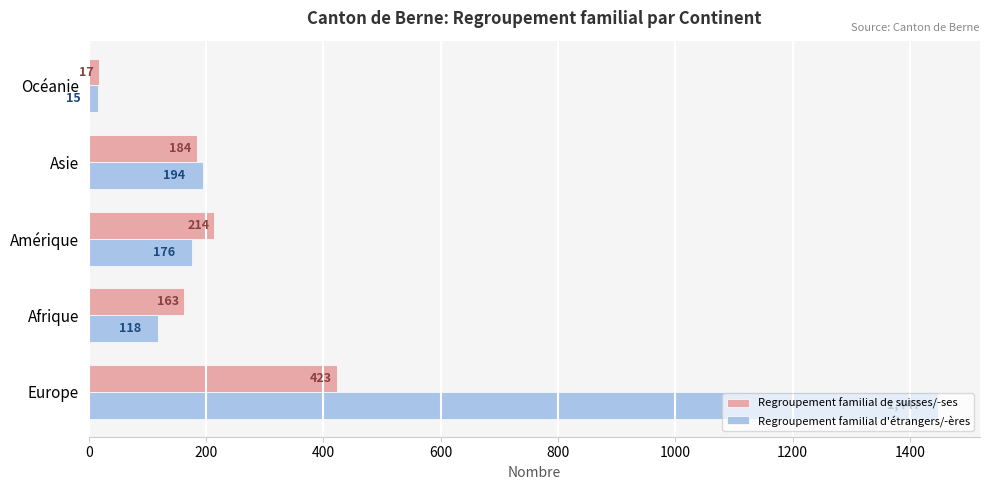

At which label is Regroupement familial d'étrangers/-ères closest to 731?

Asie